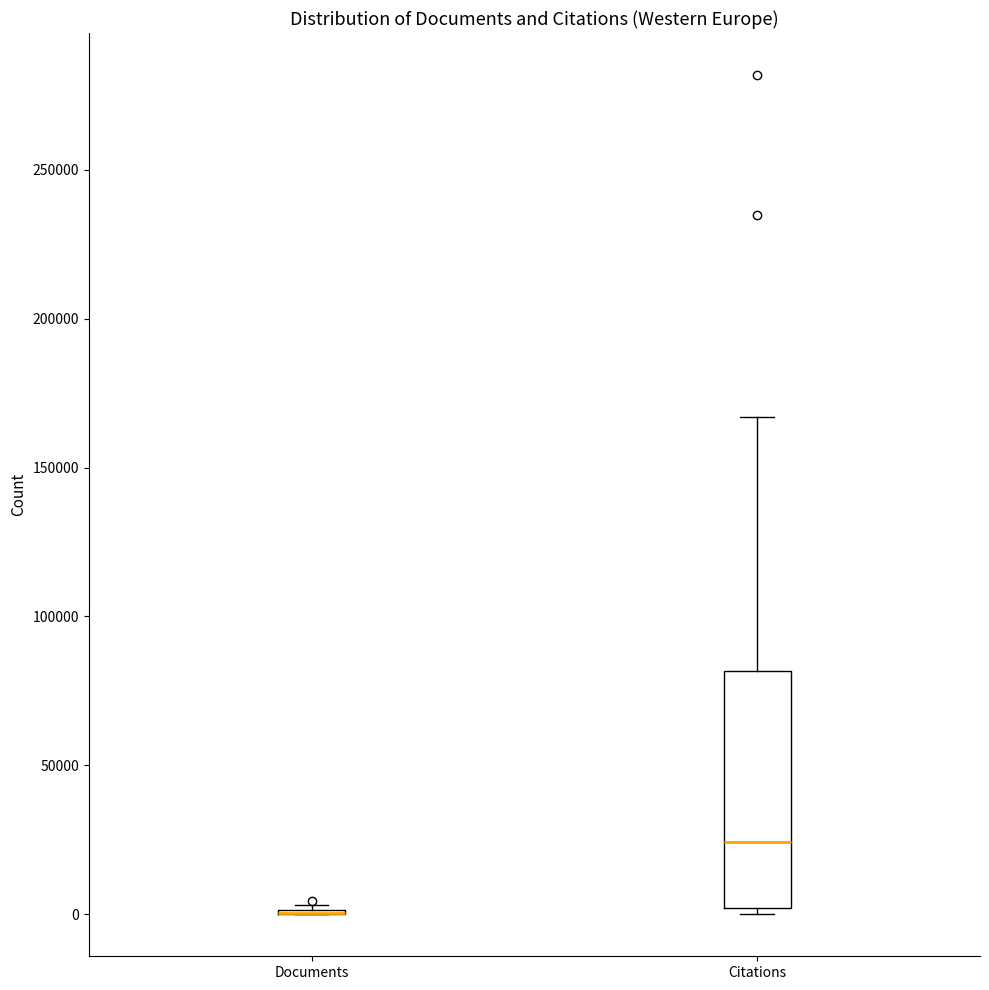

Reading left to right, transcribe this box plot: for each box, give where its median line is, the range the box spans, and where its two whiskers end, as read against the y-axis. The values are not printed on the chart, so give them approximately, as read against the axis.

Documents: box collapsed to a line at 0, whiskers 0 to 5000
Citations: median 25000, box 0 to 80000, whiskers 0 (just below the box's lower edge) to 165000